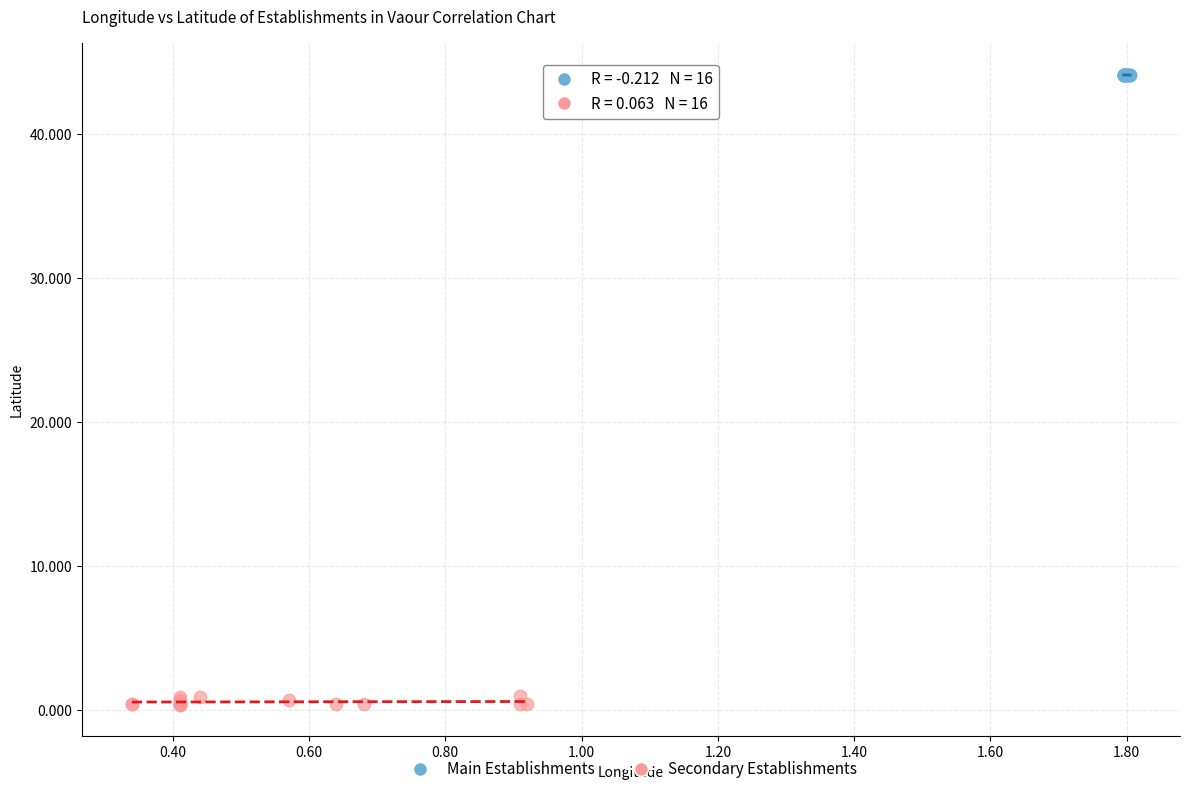

What are all the series names shown in the legend?

Main Establishments, Secondary Establishments